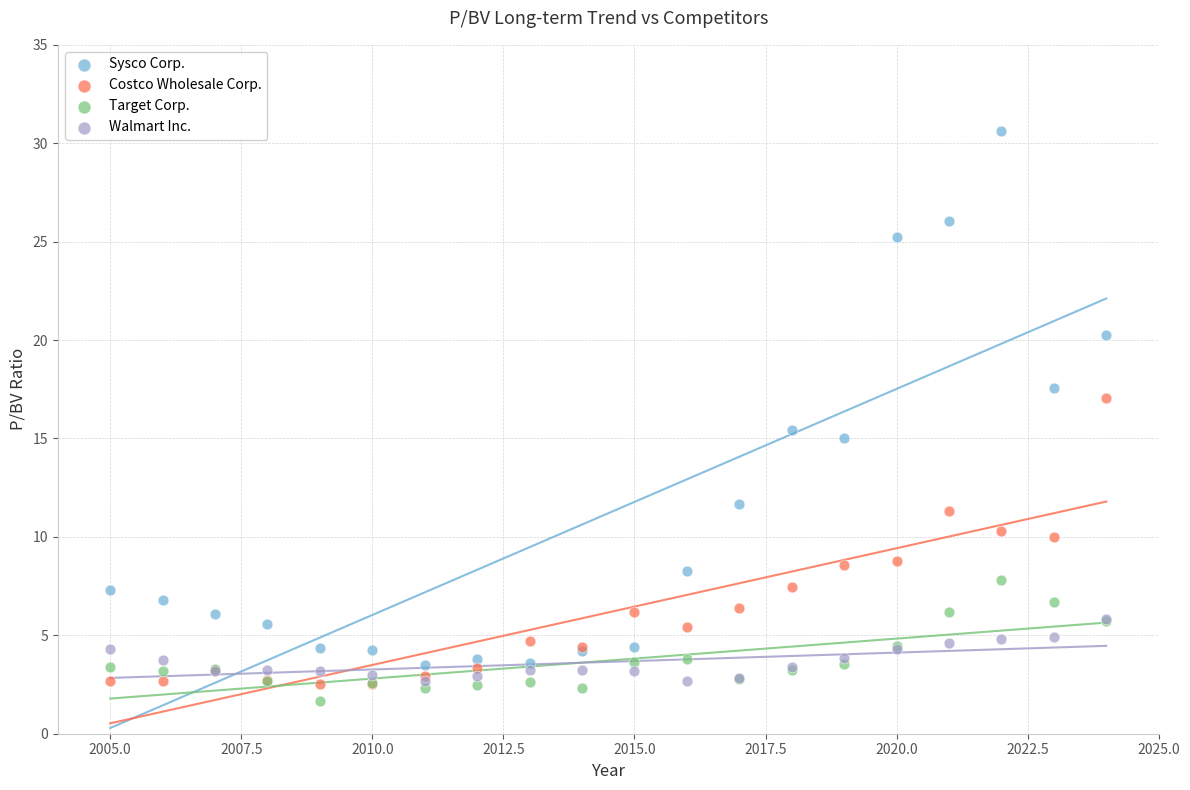

What are all the series names shown in the legend?

Sysco Corp., Costco Wholesale Corp., Target Corp., Walmart Inc.